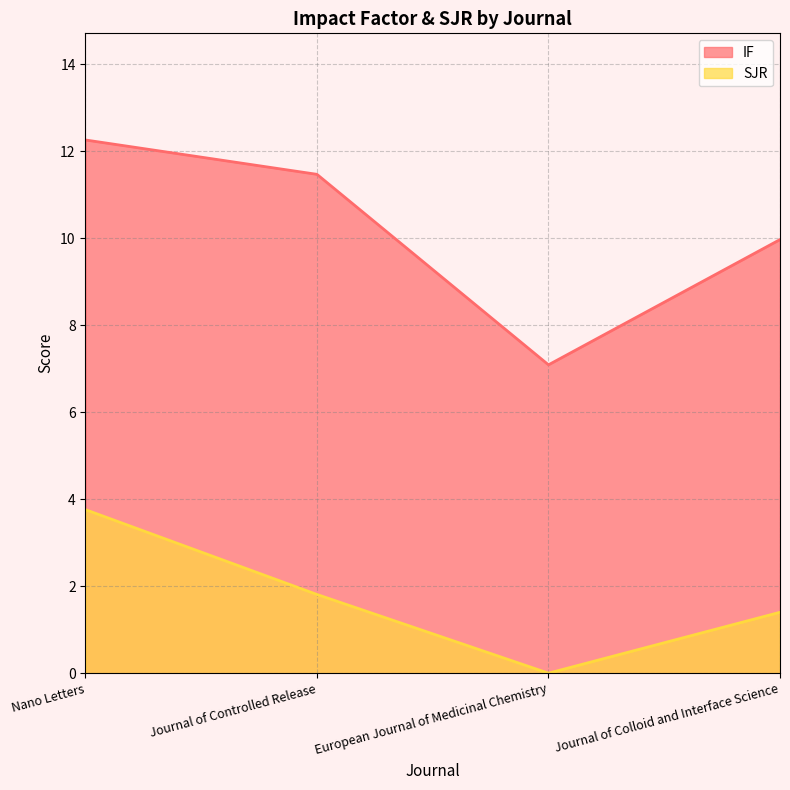

What is the label of the 3rd point from the left?

European Journal of Medicinal Chemistry